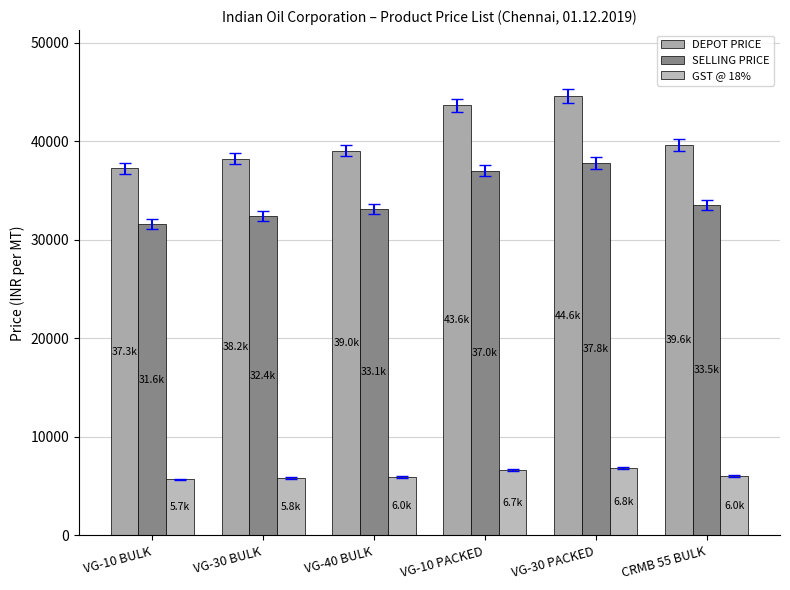

How many distinct data groups are displayed?

3